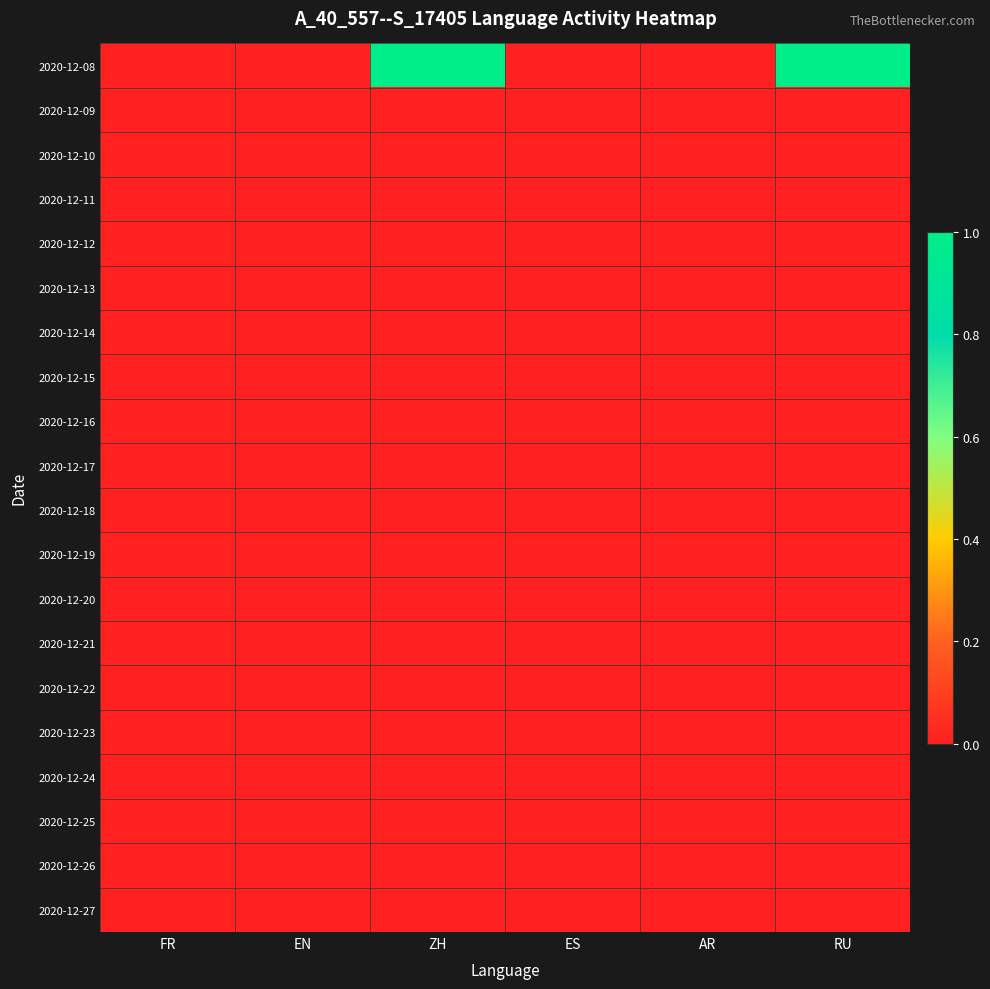

Reading left to right, list all the values displayed in this chart.

2020-12-08: FR=0	EN=0	ZH=1	ES=0	AR=0	RU=1
2020-12-09: FR=0	EN=0	ZH=0	ES=0	AR=0	RU=0
2020-12-10: FR=0	EN=0	ZH=0	ES=0	AR=0	RU=0
2020-12-11: FR=0	EN=0	ZH=0	ES=0	AR=0	RU=0
2020-12-12: FR=0	EN=0	ZH=0	ES=0	AR=0	RU=0
2020-12-13: FR=0	EN=0	ZH=0	ES=0	AR=0	RU=0
2020-12-14: FR=0	EN=0	ZH=0	ES=0	AR=0	RU=0
2020-12-15: FR=0	EN=0	ZH=0	ES=0	AR=0	RU=0
2020-12-16: FR=0	EN=0	ZH=0	ES=0	AR=0	RU=0
2020-12-17: FR=0	EN=0	ZH=0	ES=0	AR=0	RU=0
2020-12-18: FR=0	EN=0	ZH=0	ES=0	AR=0	RU=0
2020-12-19: FR=0	EN=0	ZH=0	ES=0	AR=0	RU=0
2020-12-20: FR=0	EN=0	ZH=0	ES=0	AR=0	RU=0
2020-12-21: FR=0	EN=0	ZH=0	ES=0	AR=0	RU=0
2020-12-22: FR=0	EN=0	ZH=0	ES=0	AR=0	RU=0
2020-12-23: FR=0	EN=0	ZH=0	ES=0	AR=0	RU=0
2020-12-24: FR=0	EN=0	ZH=0	ES=0	AR=0	RU=0
2020-12-25: FR=0	EN=0	ZH=0	ES=0	AR=0	RU=0
2020-12-26: FR=0	EN=0	ZH=0	ES=0	AR=0	RU=0
2020-12-27: FR=0	EN=0	ZH=0	ES=0	AR=0	RU=0